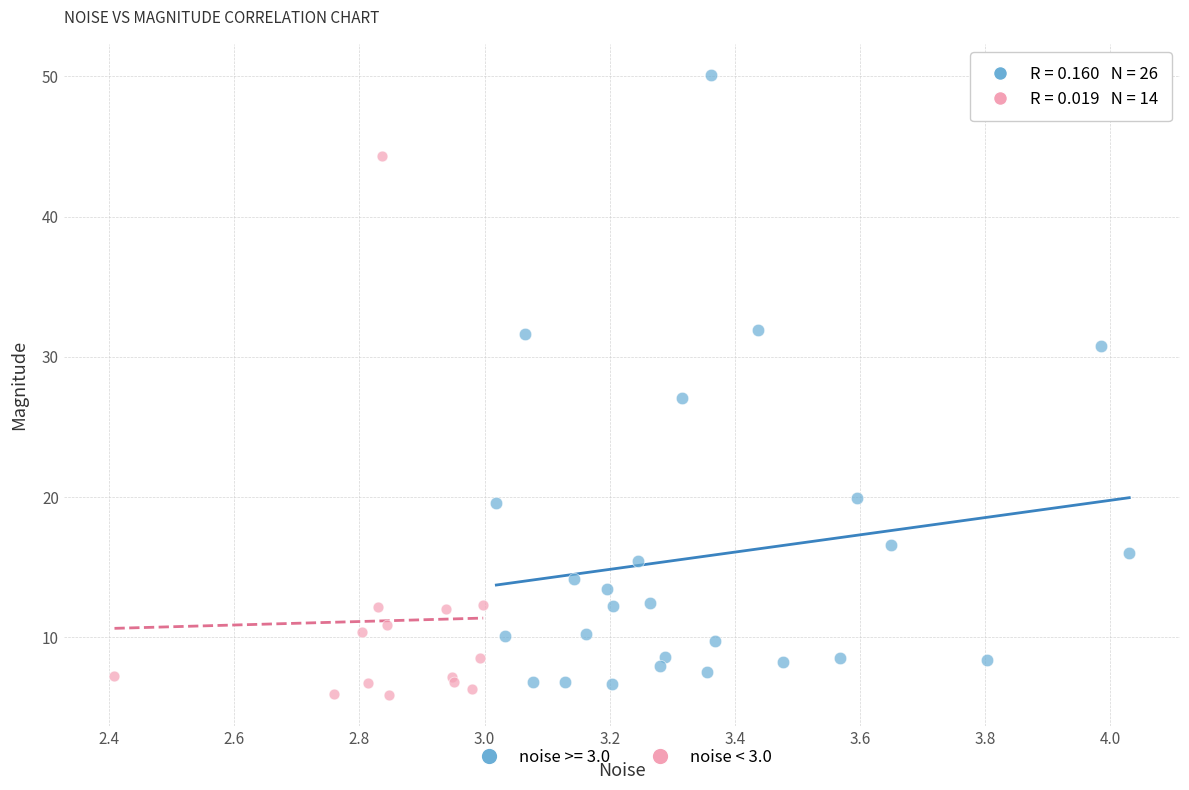

Which series contains the highest Y value?

noise >= 3.0